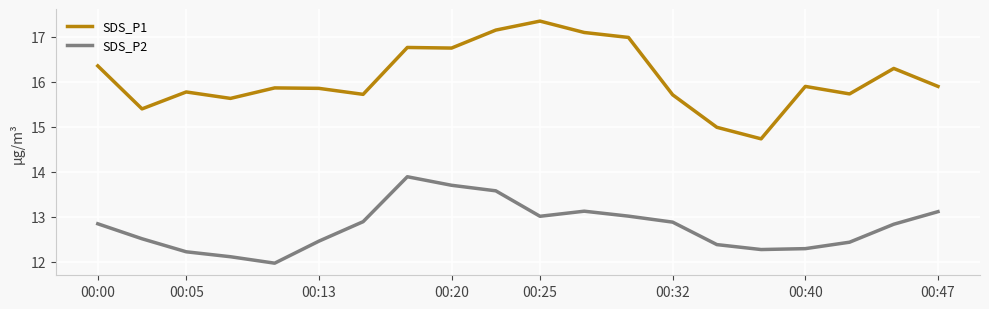

Which series has the largest range (max minus min)?

SDS_P1